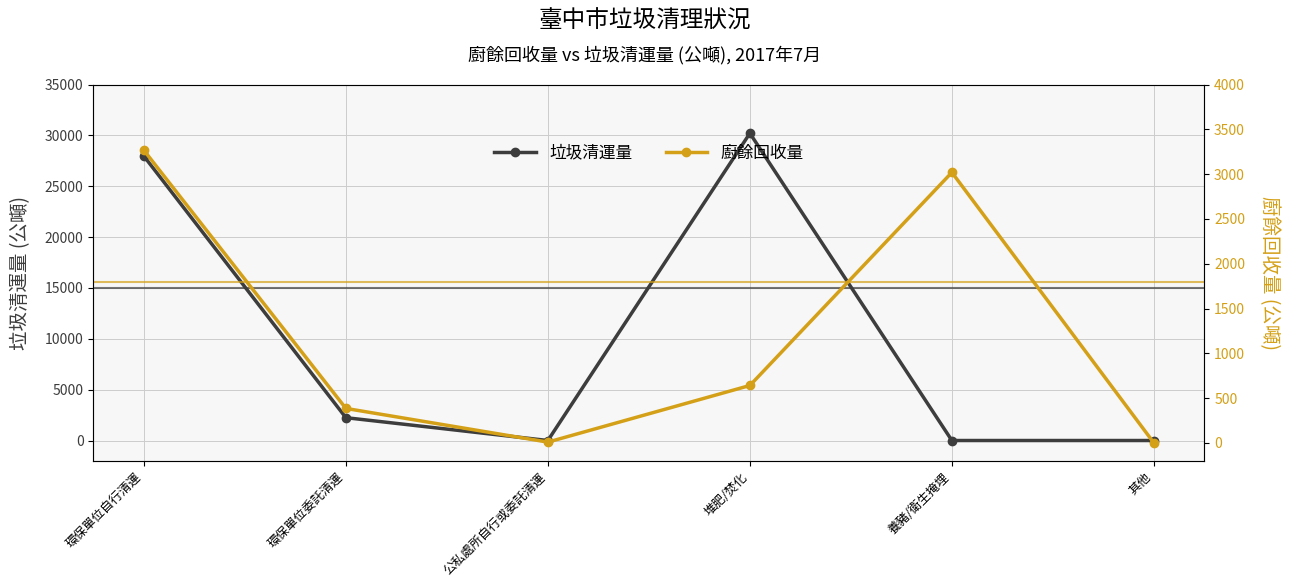

What is the average value of the 廚餘回收量 series?

1220.1